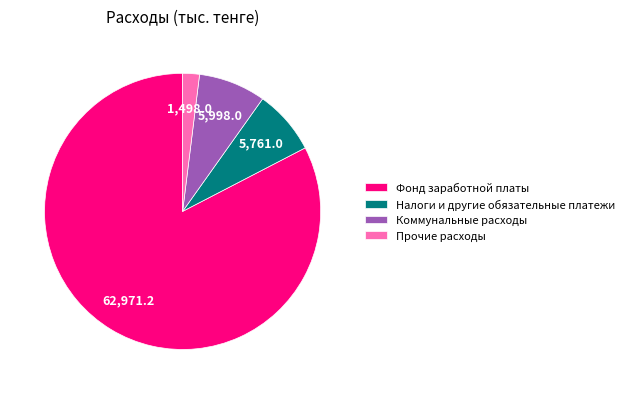

Which has a higher value, Коммунальные расходы or Фонд заработной платы?

Фонд заработной платы